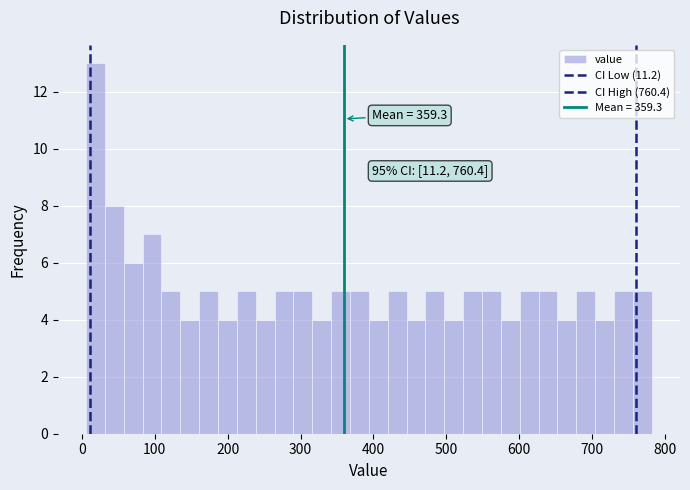

Read against the x-axis, roughly where is the centre of the tallest bar?

20